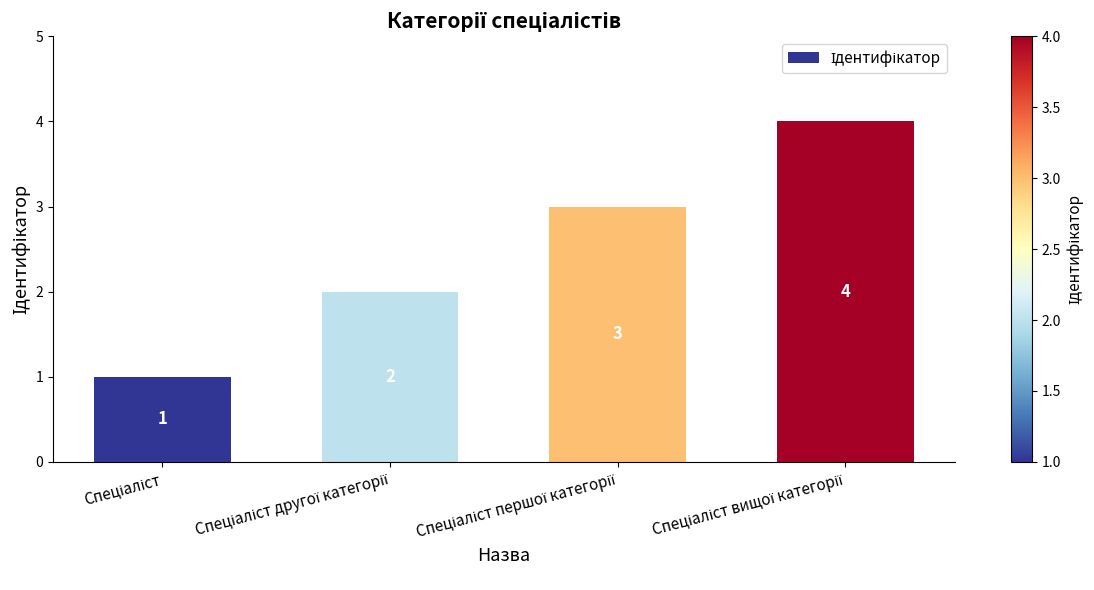

What is the maximum value shown in the chart?

4